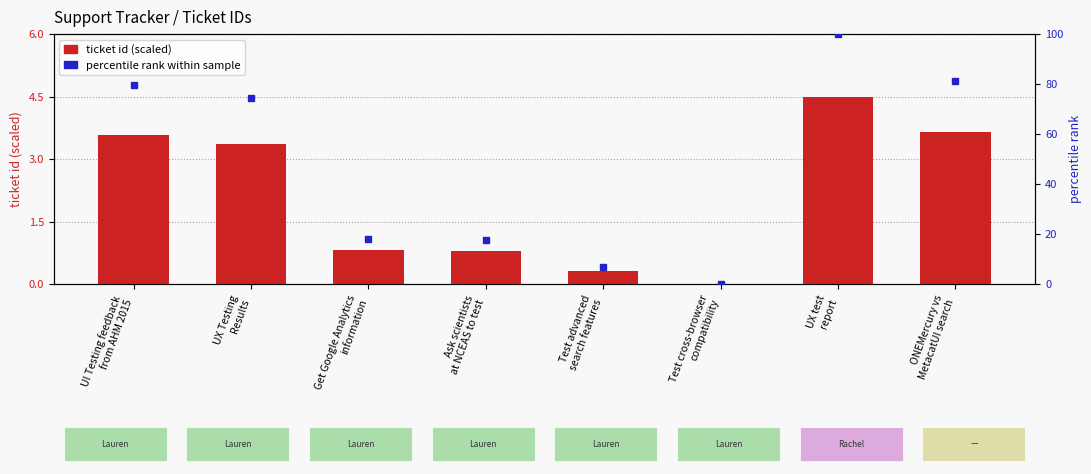

Rank the categories by value from highest to lowest.

UX test
report, ONEMercury vs
MetacatUI search, UI Testing feedback
from AHM 2015, UX Testing
Results, Get Google Analytics
information, Ask scientists
at NCEAS to test, Test advanced
search features, Test cross-browser
compatibility